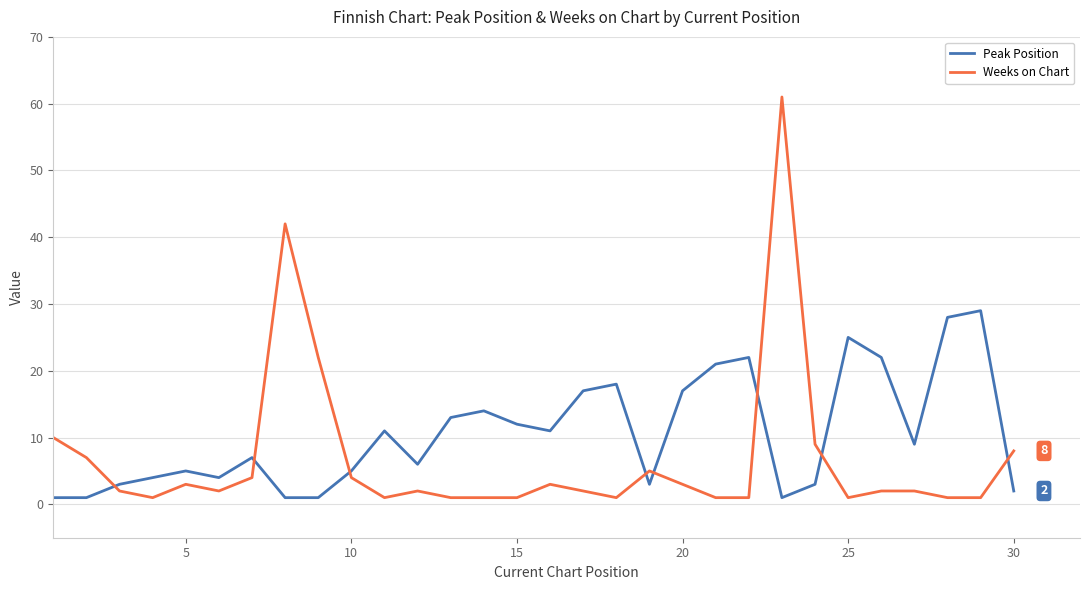

What is the highest value of the Weeks on Chart series?

61